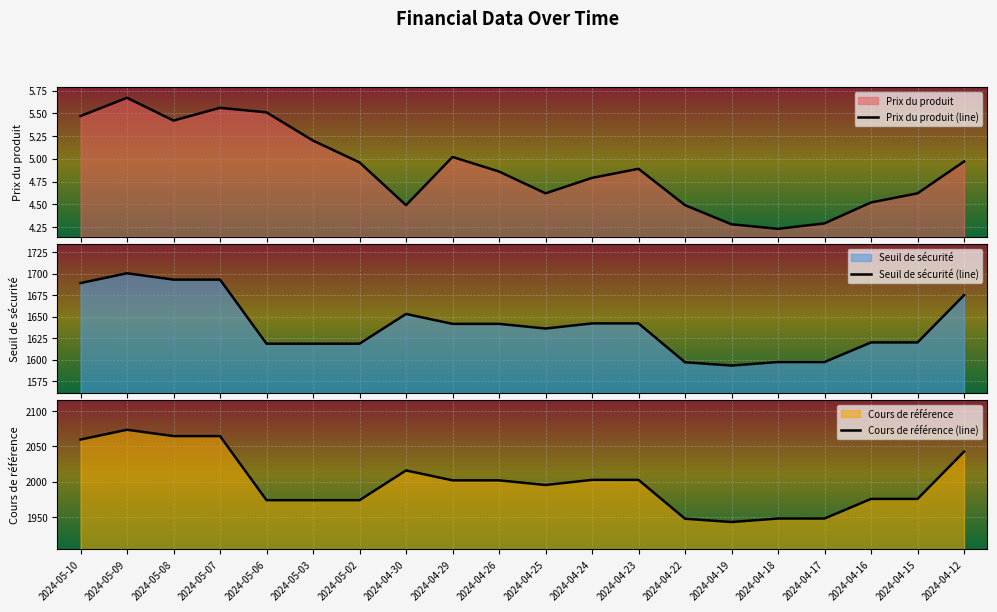

Which series has the largest range (max minus min)?

Cours de référence (line)